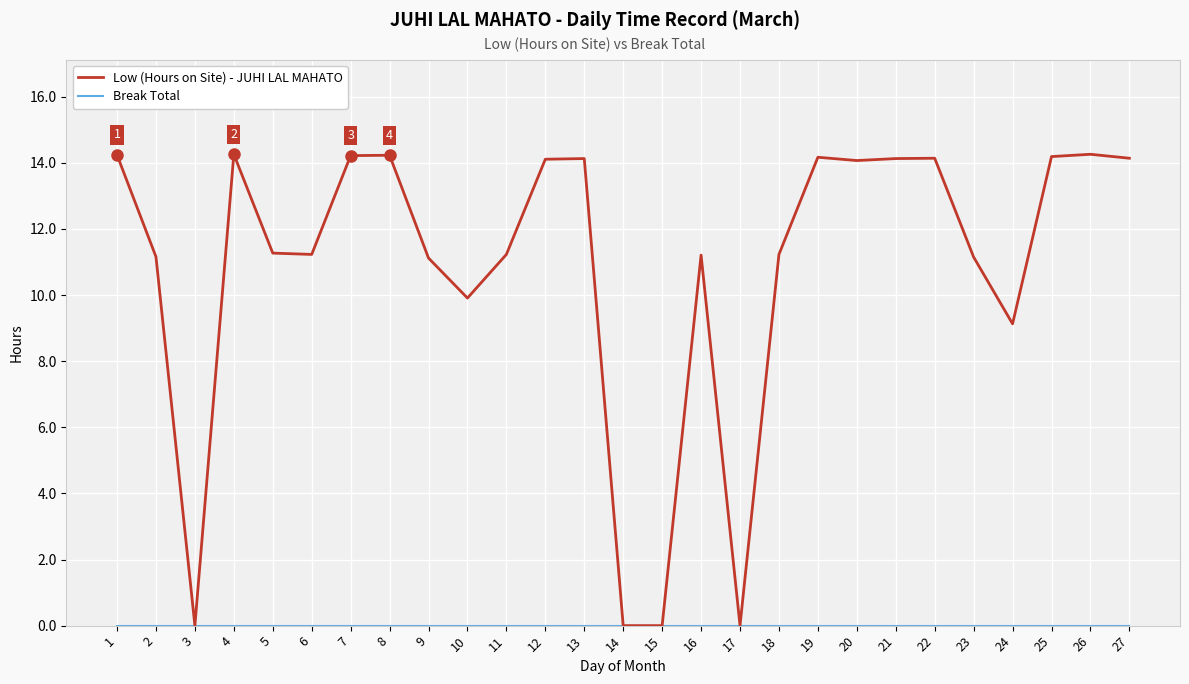

What is the total value across all series at 8?

14.2